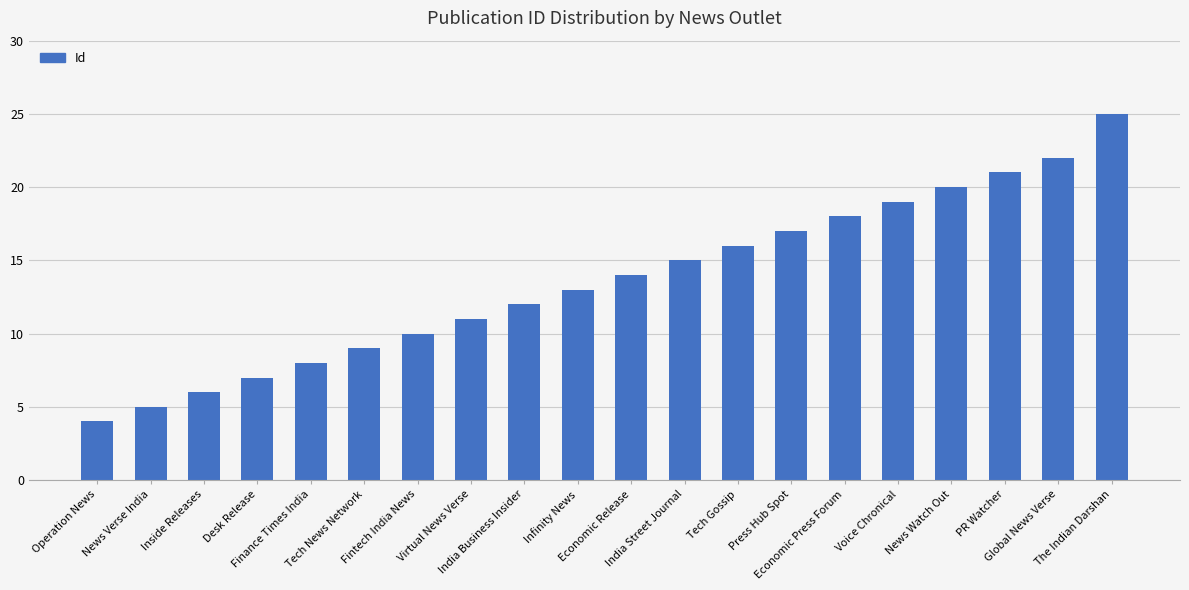

What is the difference between the maximum and minimum values?

21